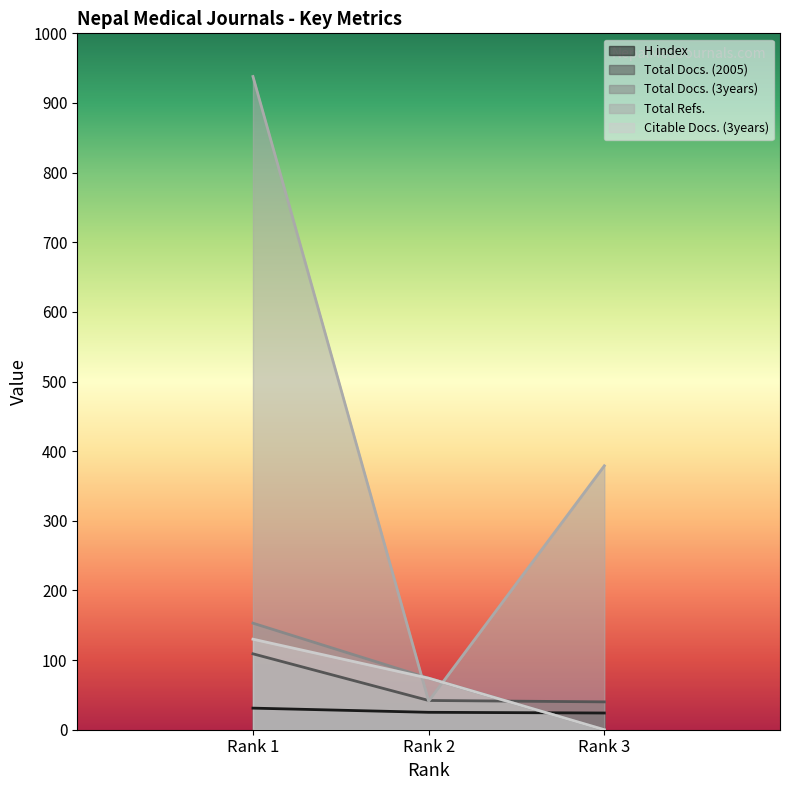

Rank the categories by Total Refs. value from highest to lowest.

Rank 1, Rank 3, Rank 2